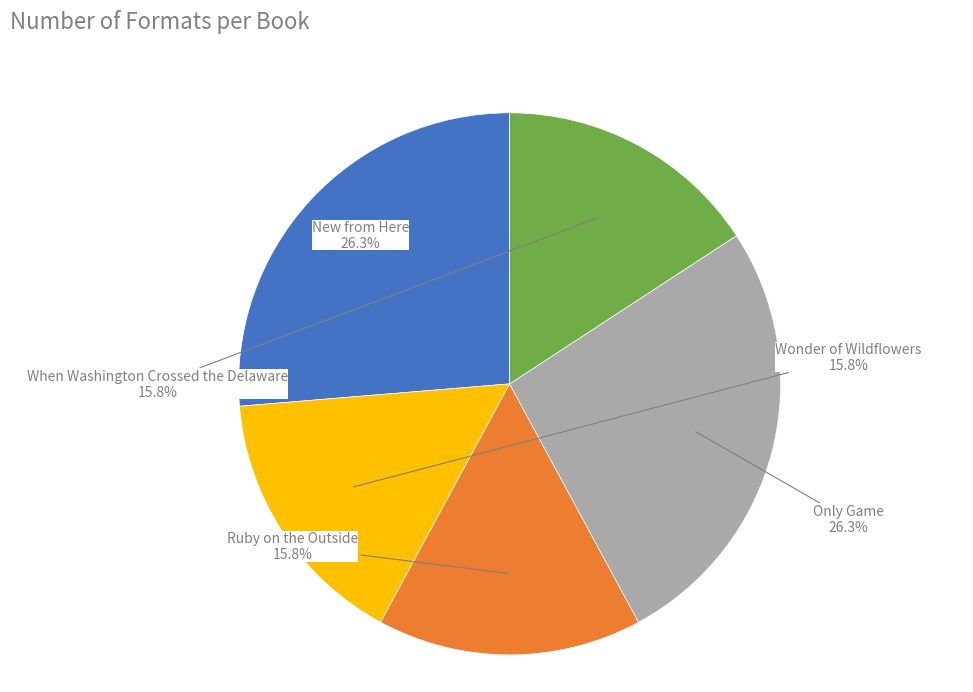

What percentage is NOT represented by When Washington Crossed the Delaware?

84.2%